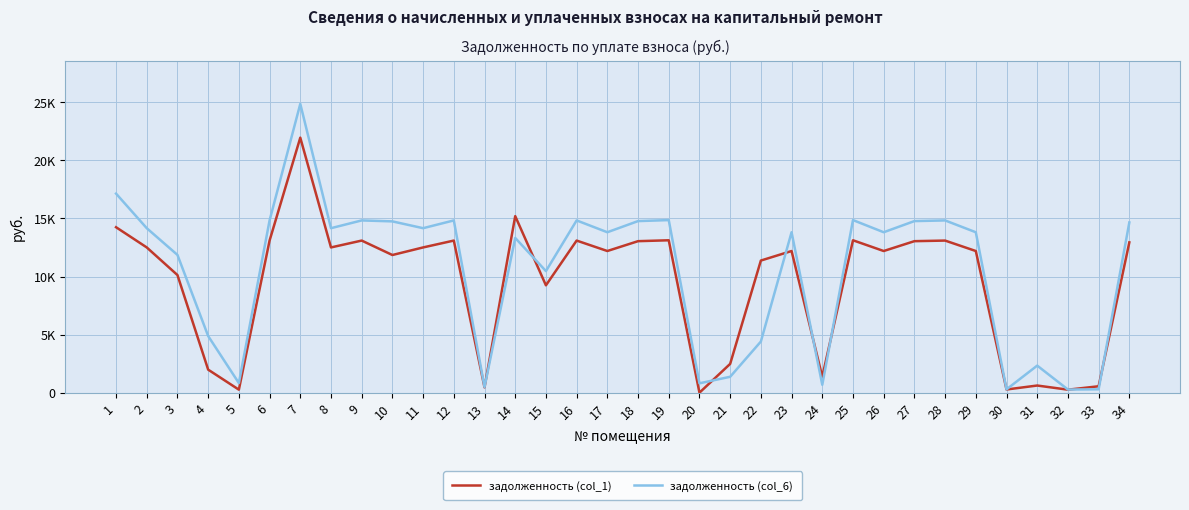

Where do задолженность (col_6) and задолженность (col_1) first cross each other?

13 and 14